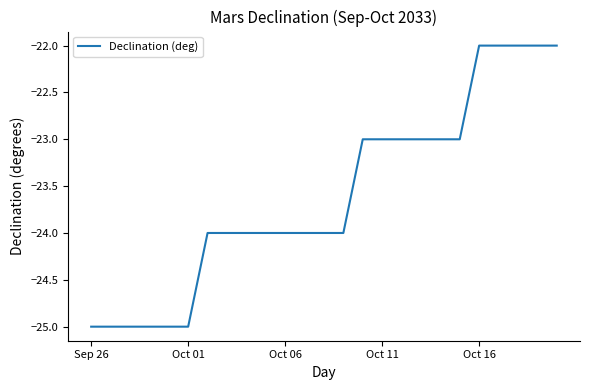

What is the smallest value displayed?

-25